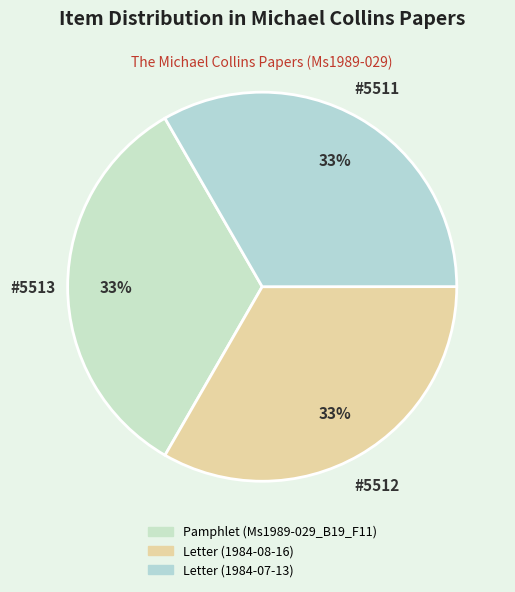

To the nearest percent, what portion does Pamphlet (Ms1989-029_B19_F11) represent?

33%